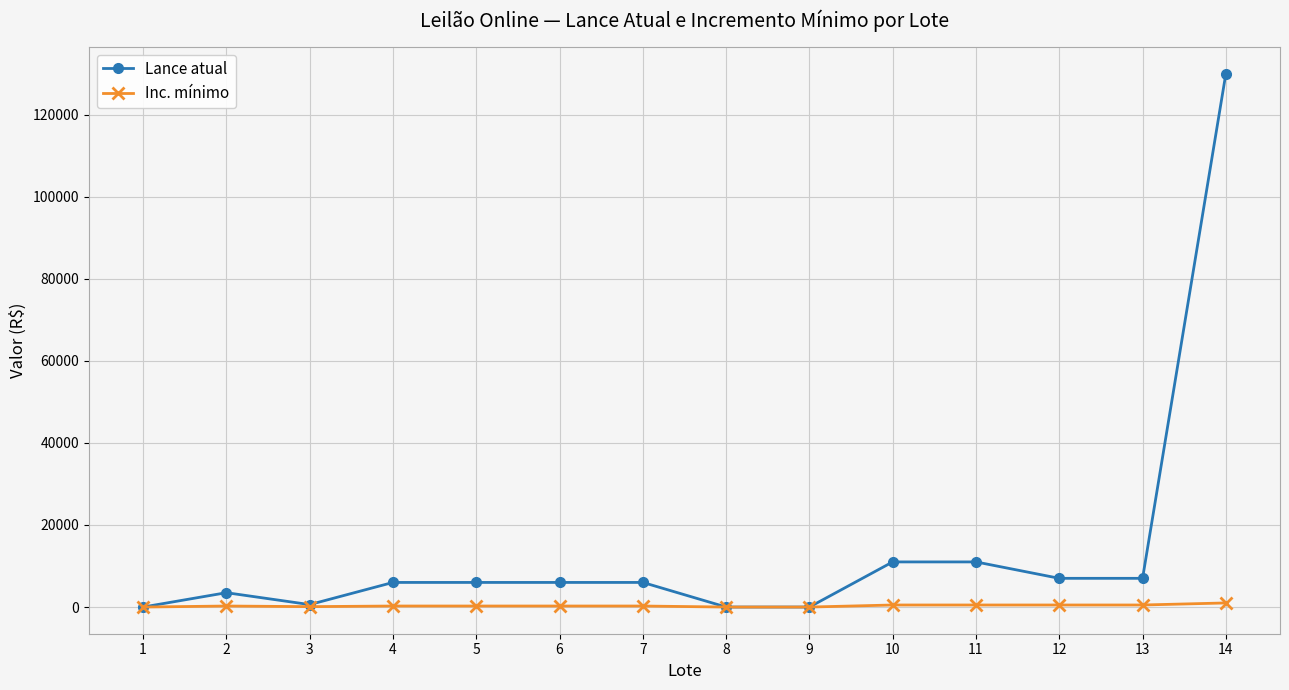

Which series has the largest range (max minus min)?

Lance atual